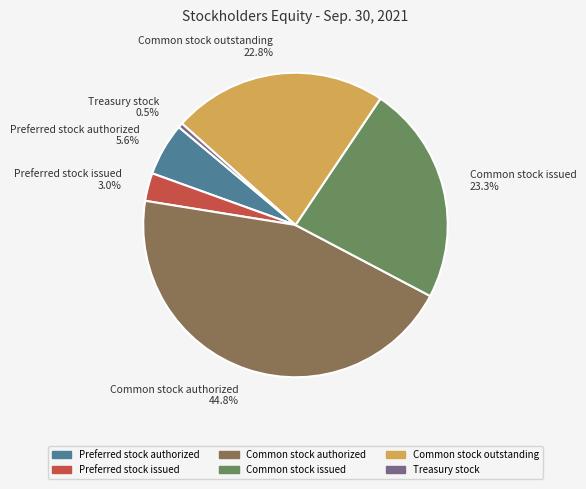

Approximately how many times larger is the value at Common stock outstanding compared to Common stock issued?

1.0